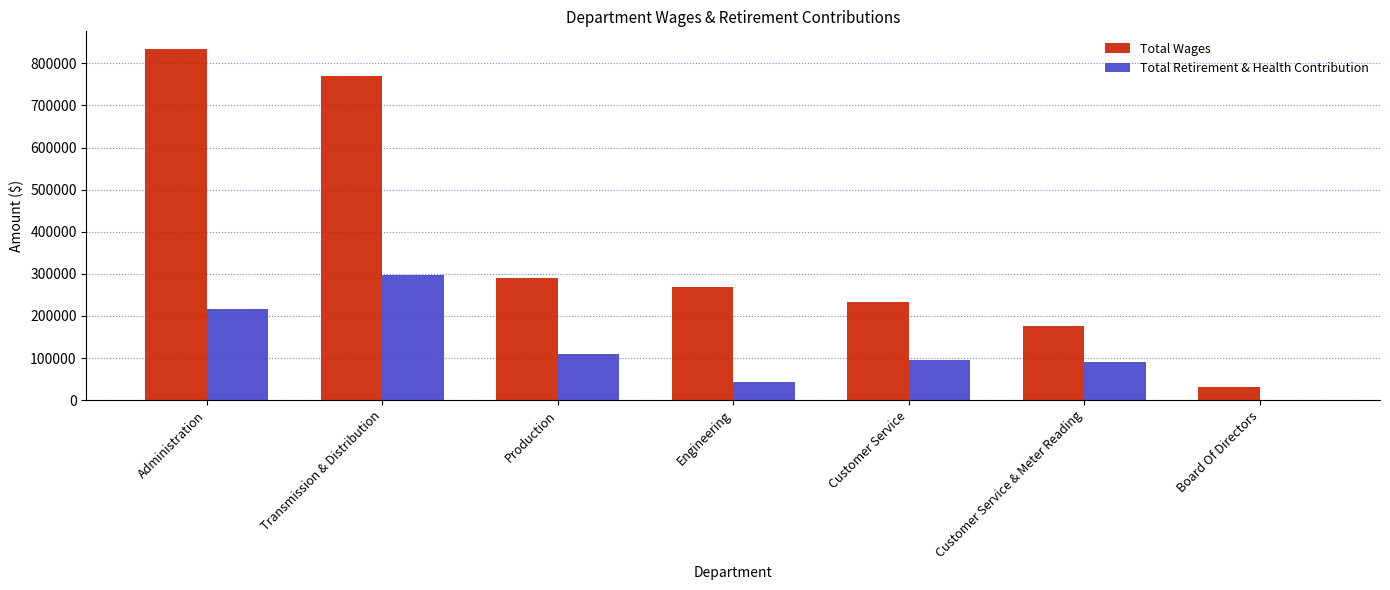

Count the number of data series in this chart.

2